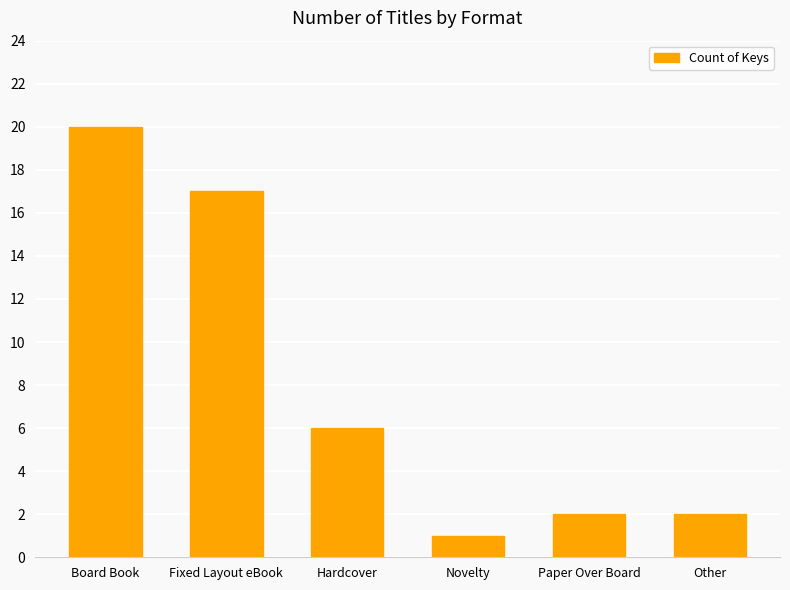

True or false: the data shows 6 at Hardcover.

True